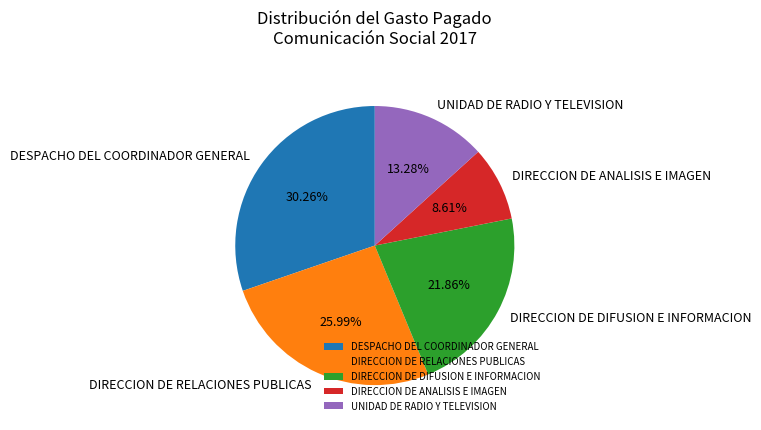

Do DIRECCION DE RELACIONES PUBLICAS and DIRECCION DE ANALISIS E IMAGEN together represent more than half of the pie?

No